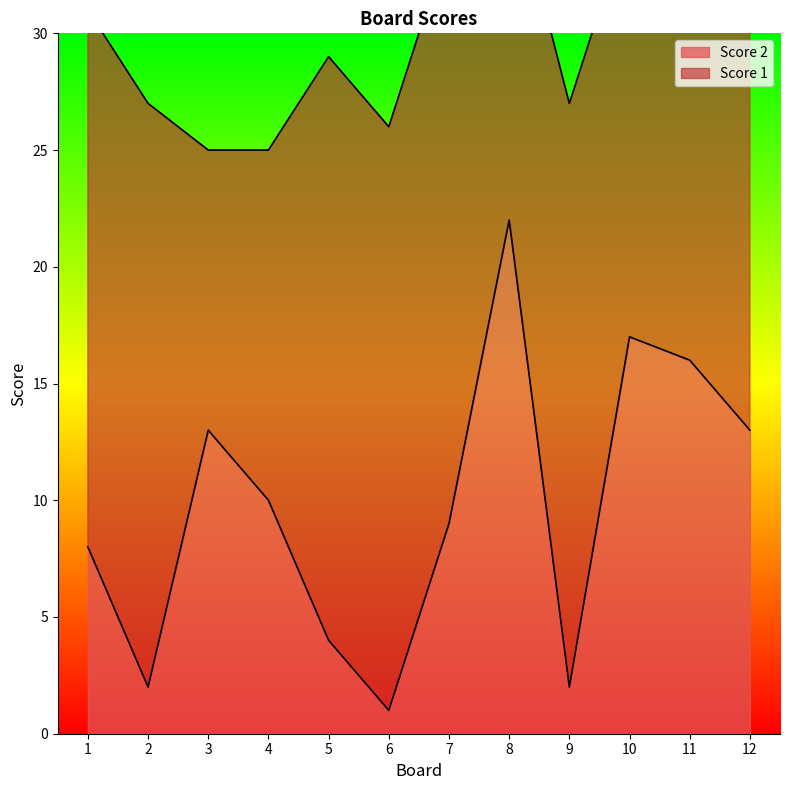

What is the approximate value at 4, to the nearest 5?

10